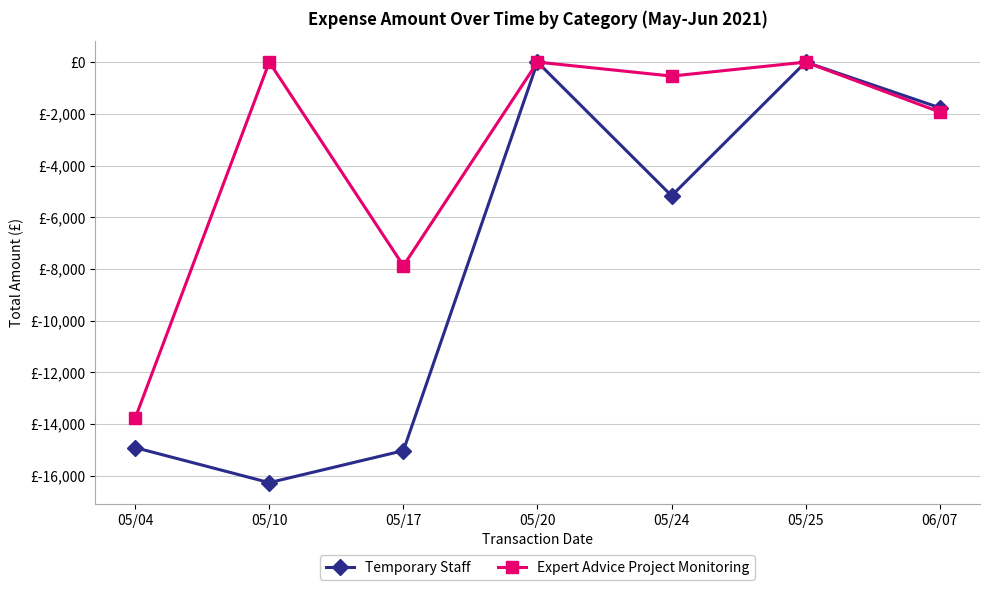

Between 05/24 and 05/10, which is larger?

05/24